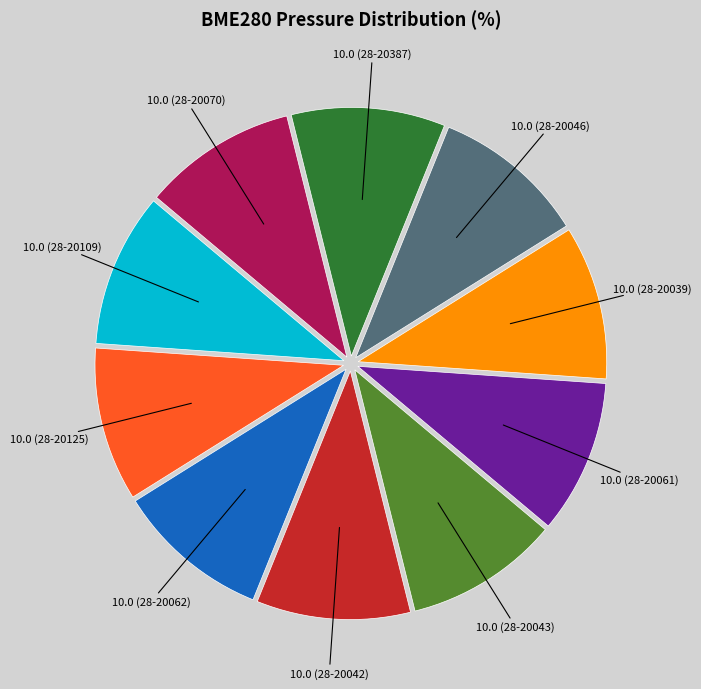

Is there a majority slice in this chart?

No